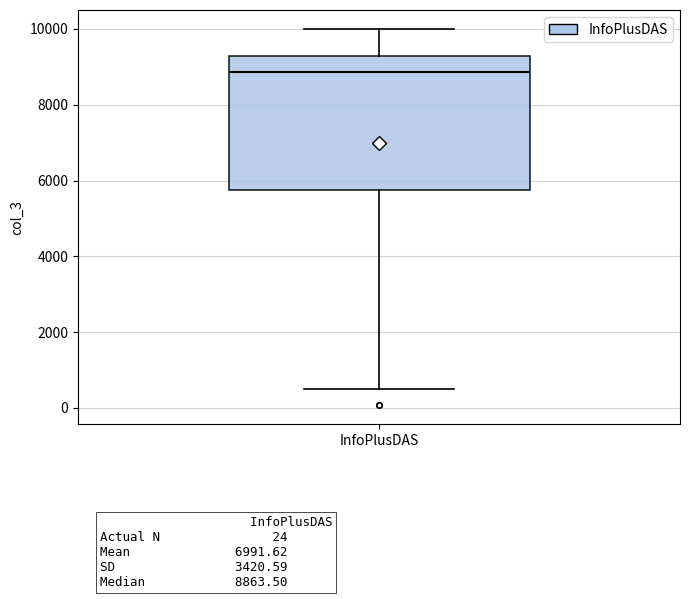

Read this box plot against the y-axis: the position of the median line, the range covered by the box, and the ends of both whiskers. The values are not printed on the chart, so give them approximately, as read against the axis.

median 8800, box 5800 to 9200, whiskers 400 to 10000